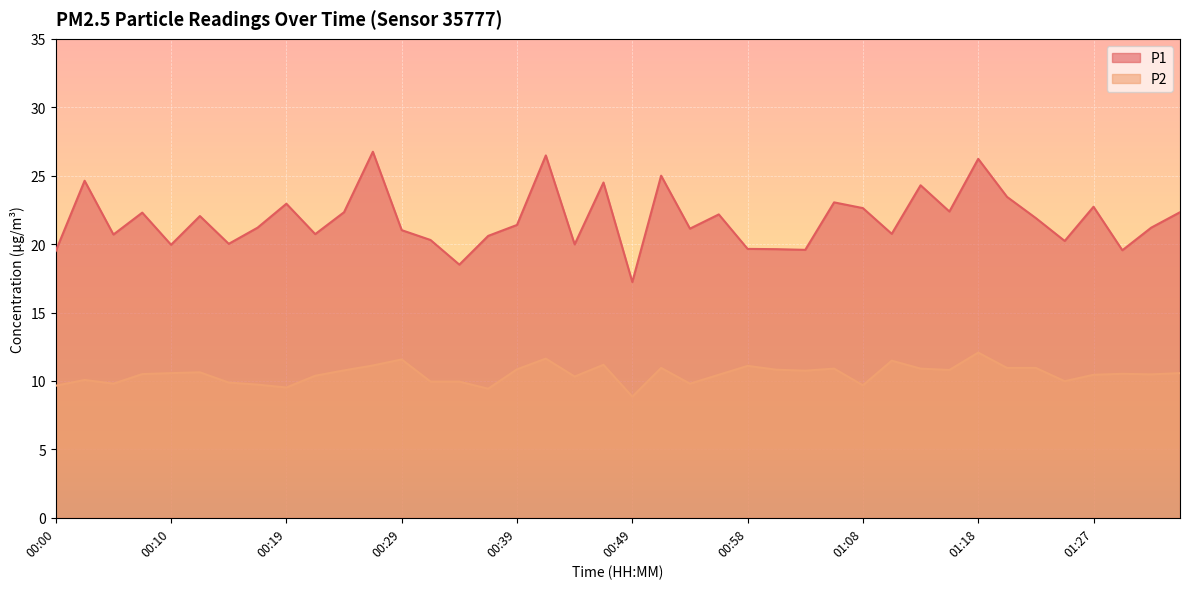

Rank the series by their average value, from highest to lowest.

P1, P2